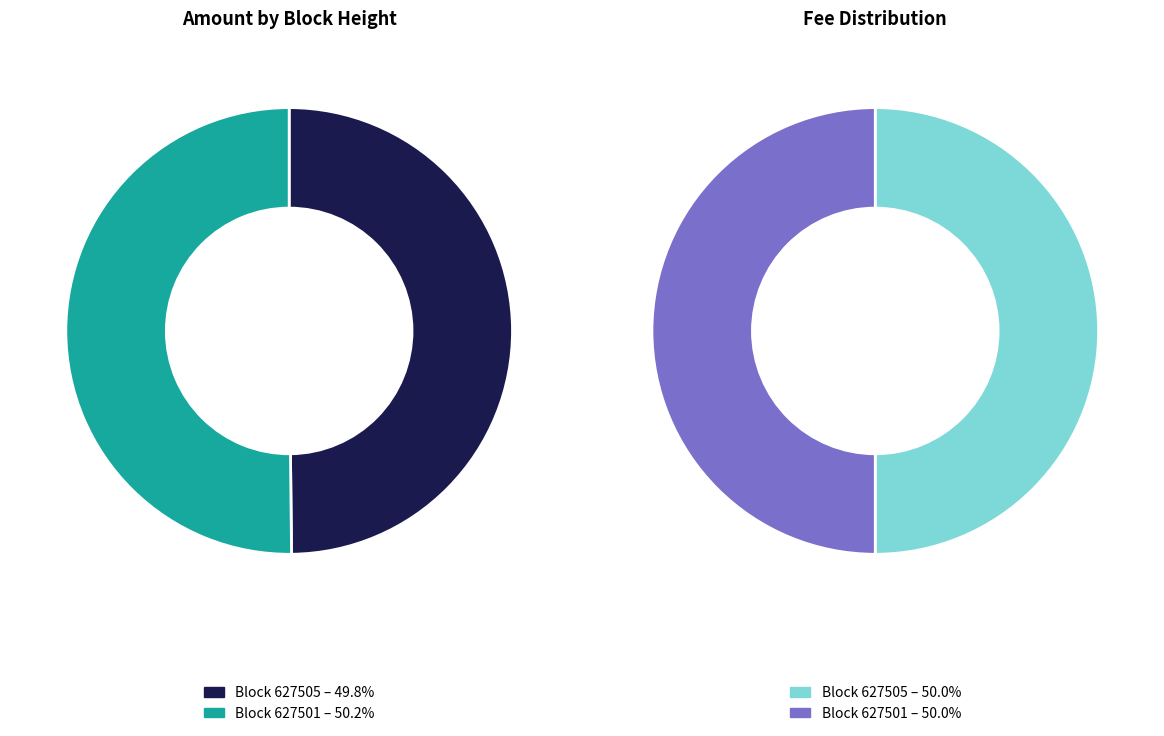

Does 627505 account for over 50% of the chart?

No